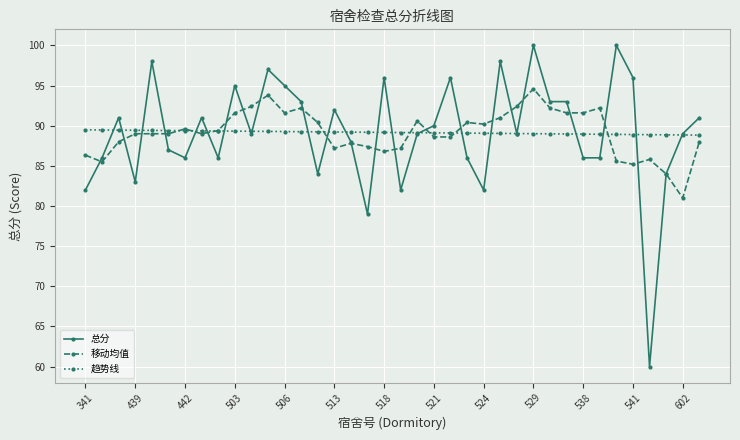

List the series in order of their peak value, lowest first.

趋势线, 移动均值, 总分